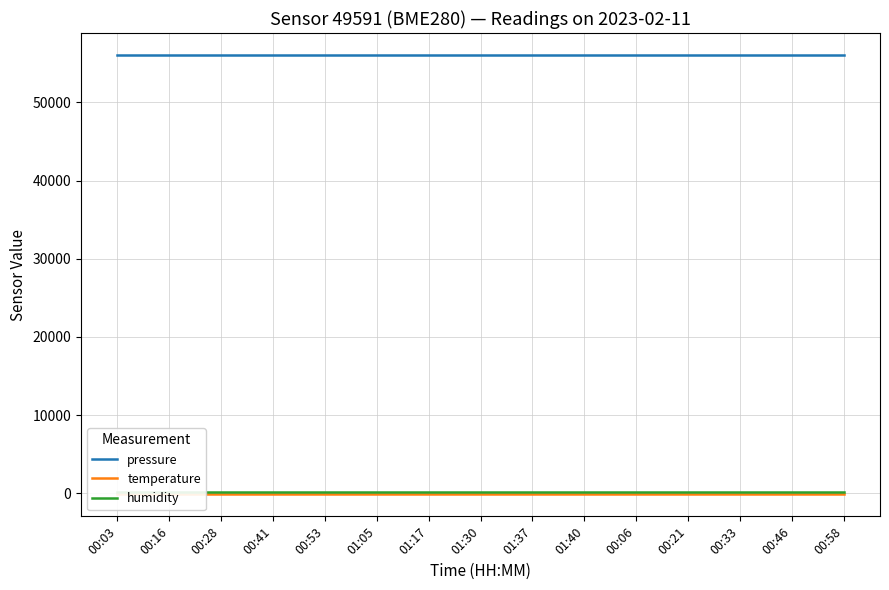

What is the label of the 2nd point from the right?

00:46